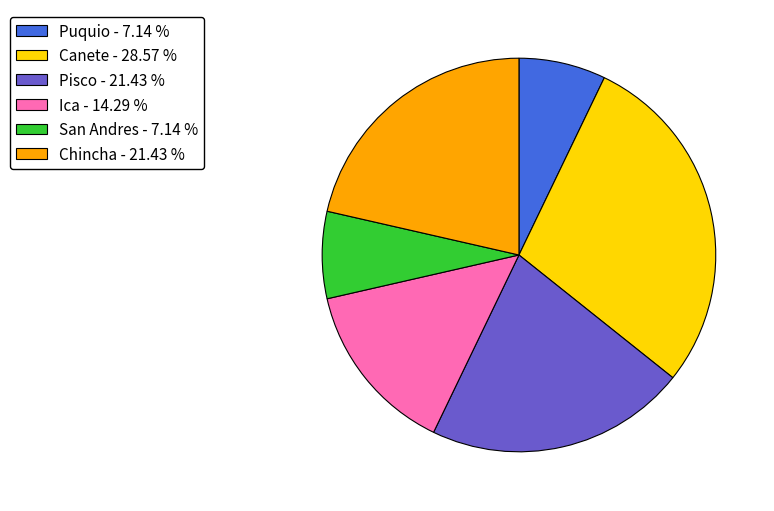

Is San Andres the majority of the pie?

No